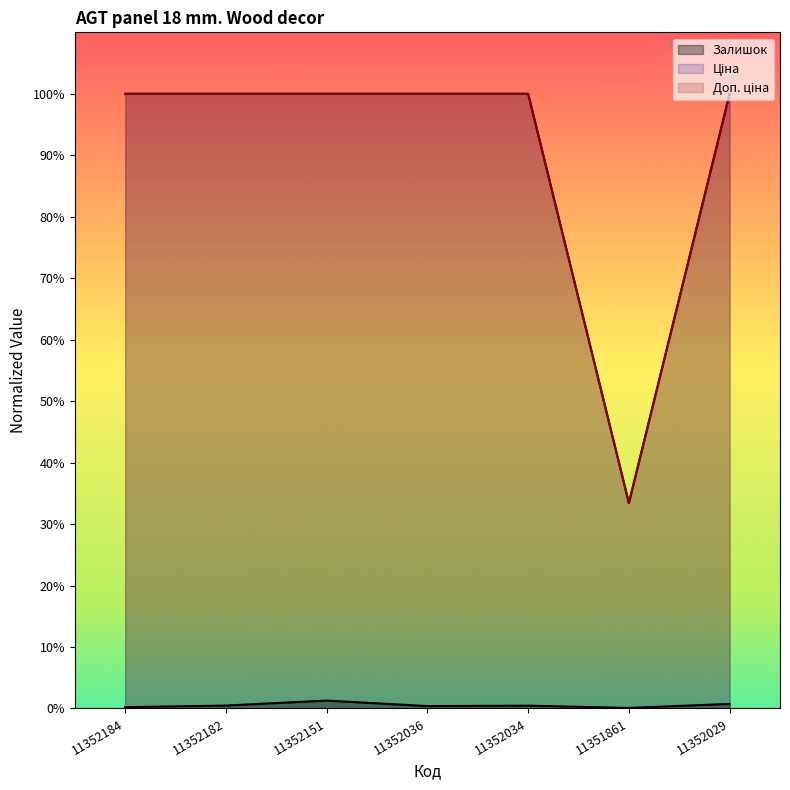

Is the value of Залишок at 11352036 greater than the value of Ціна at 11352029?

No